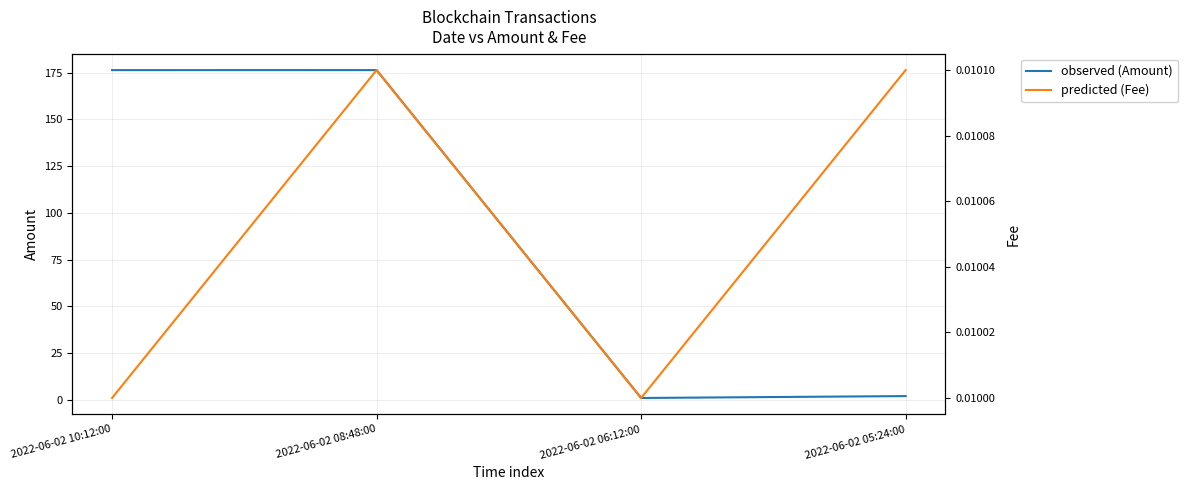

What is the total value across all series at 2022-06-02 10:12:00?

176.4